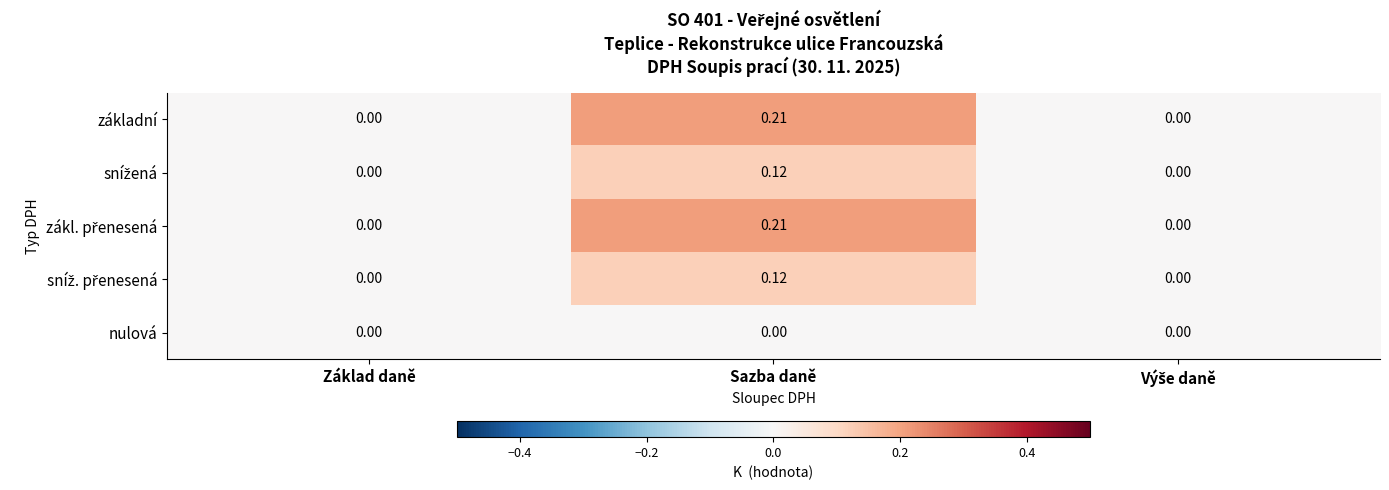

Which label corresponds to the largest value in the chart?

Sazba daně